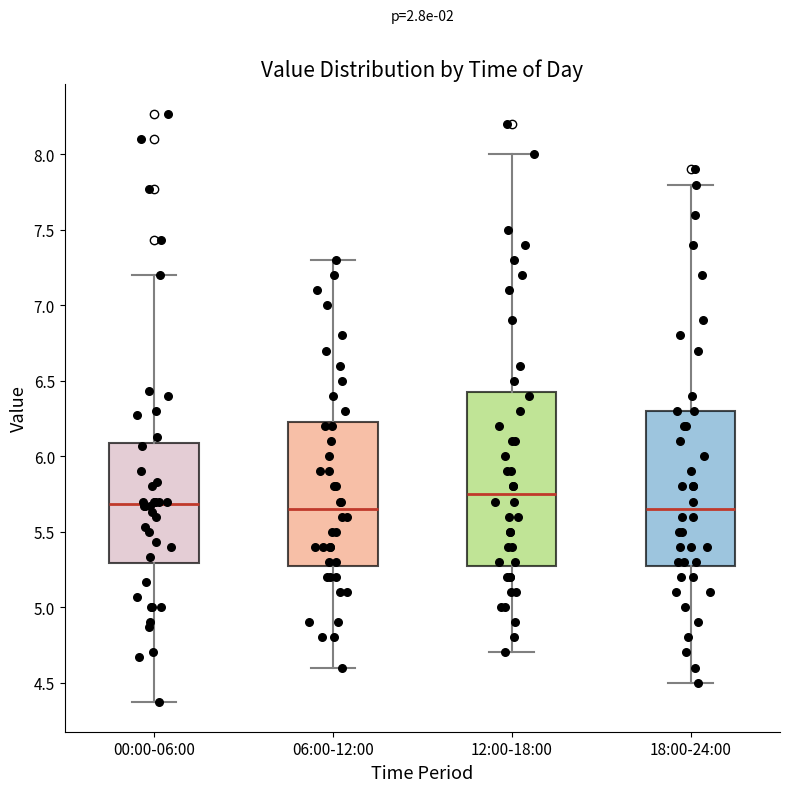

Comparing the boxes themselves (not the whiskers), which one is the tallest?

12:00-18:00